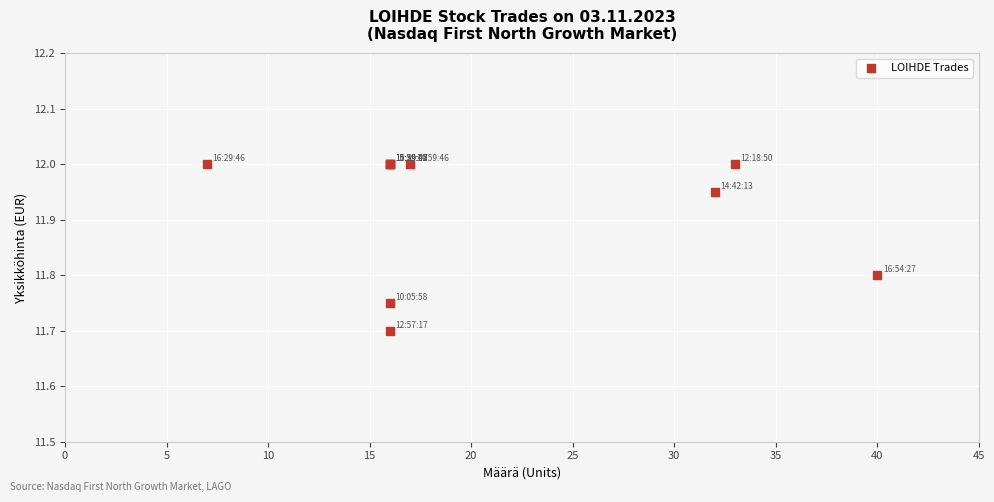

What Y value in the scatter plot is closest to 11?

11.7